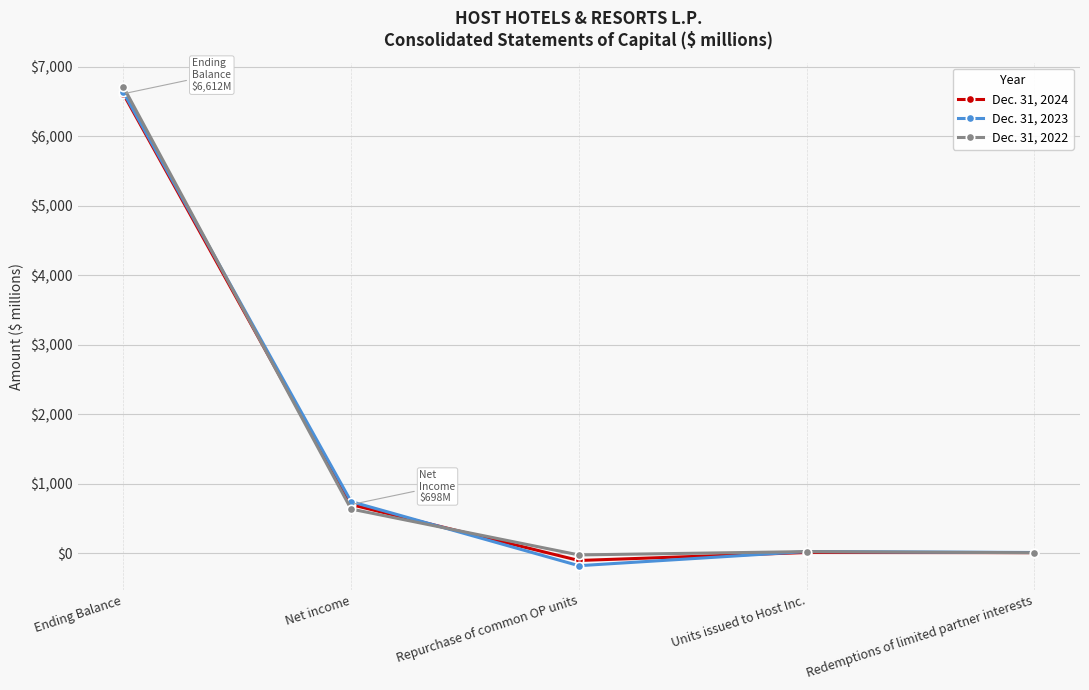

What is the sum of the Dec. 31, 2023 values at Ending Balance and Repurchase of common OP units?

6455